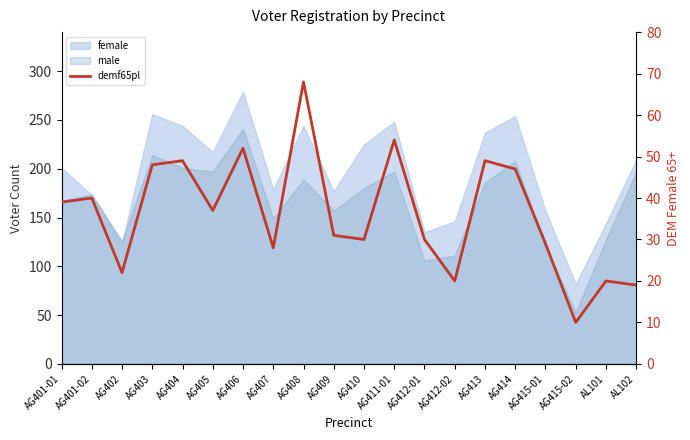

List the labels in order of value, largest first.

AG408, AG411-01, AG406, AG404, AG413, AG403, AG414, AG401-02, AG401-01, AG405, AG409, AG410, AG412-01, AG415-01, AG407, AG402, AG412-02, AL101, AL102, AG415-02